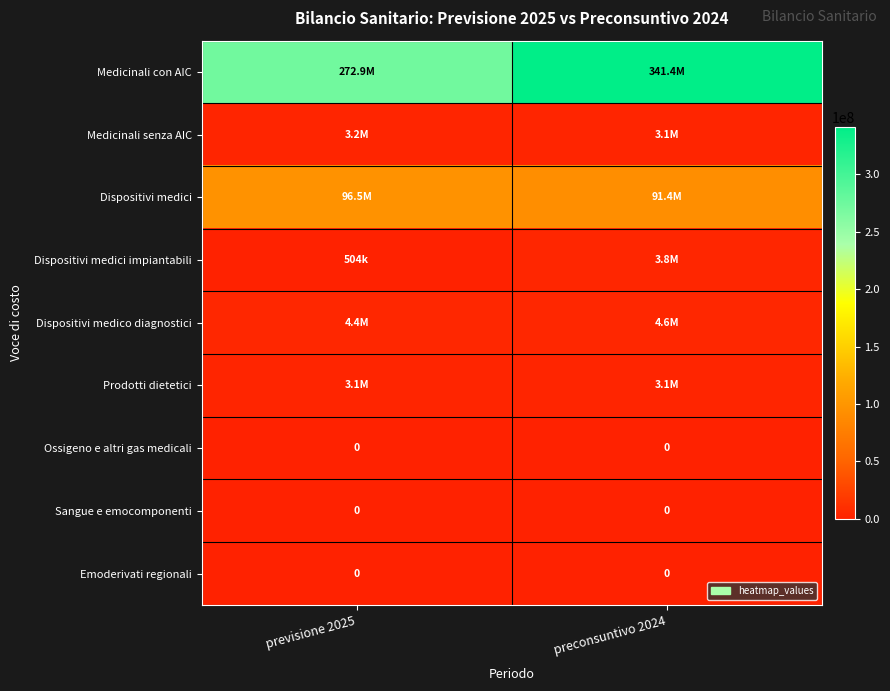

How many data points in Prodotti dietetici are above 3058482?

1